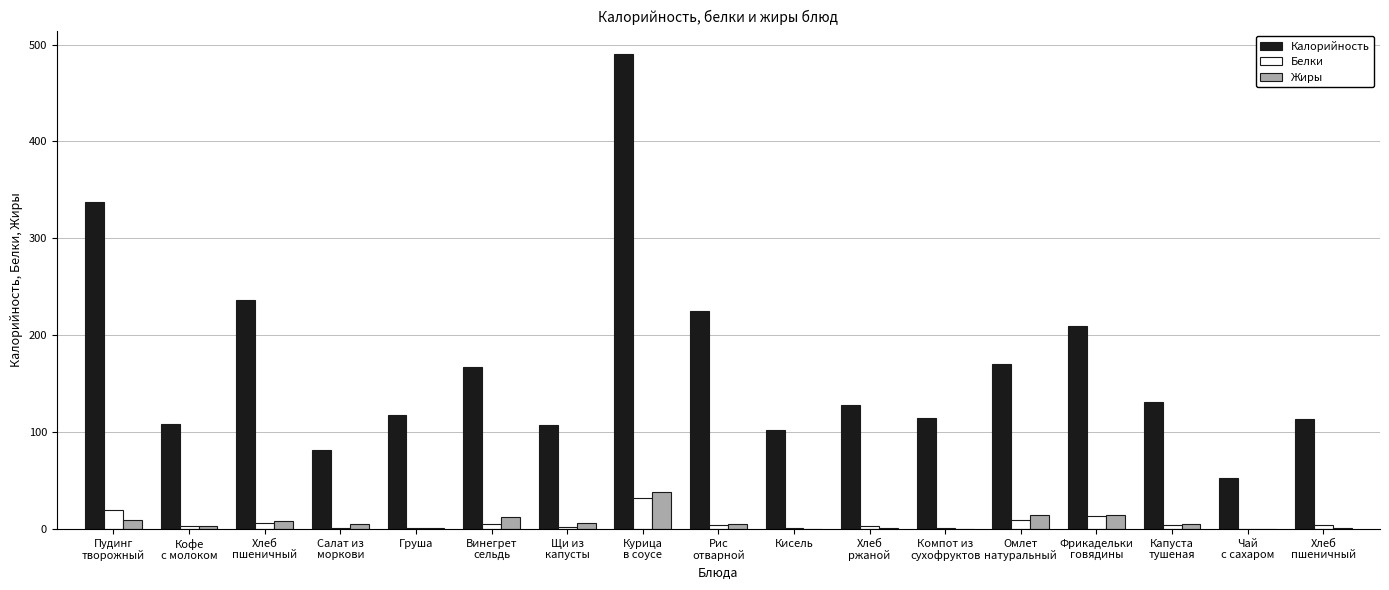

Count the number of categories in the chart.

17